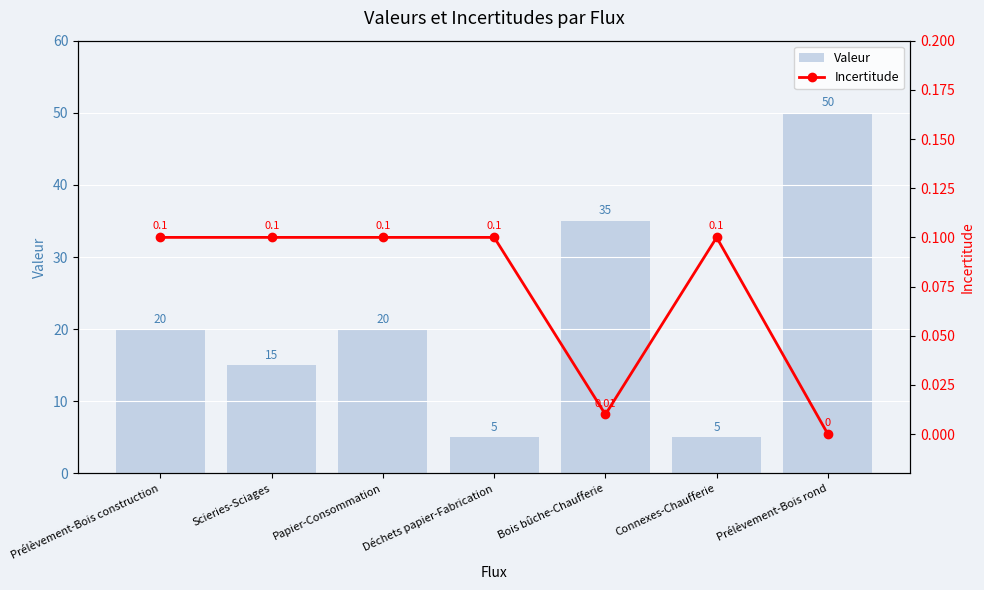

What is the total value across all series at Prélèvement-Bois rond?

50.0